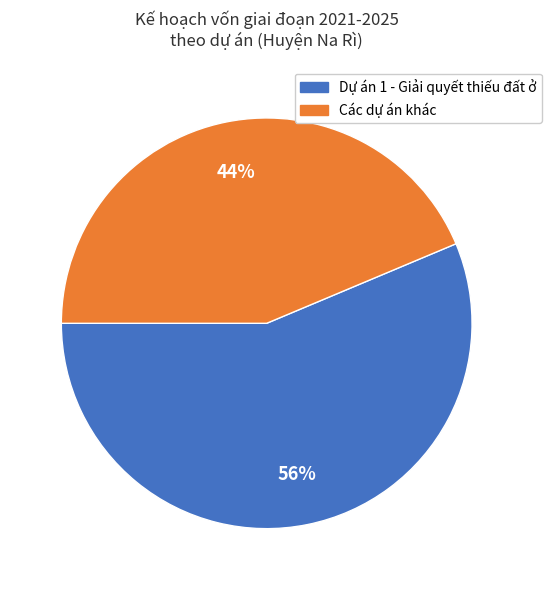

To the nearest percent, what is the average slice percentage?

50%